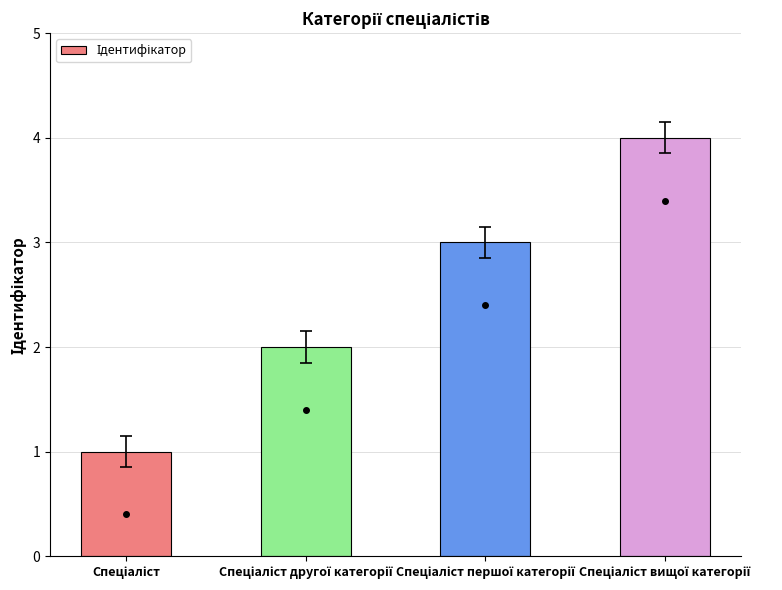

What is the value of the 2nd bar from the left?

2